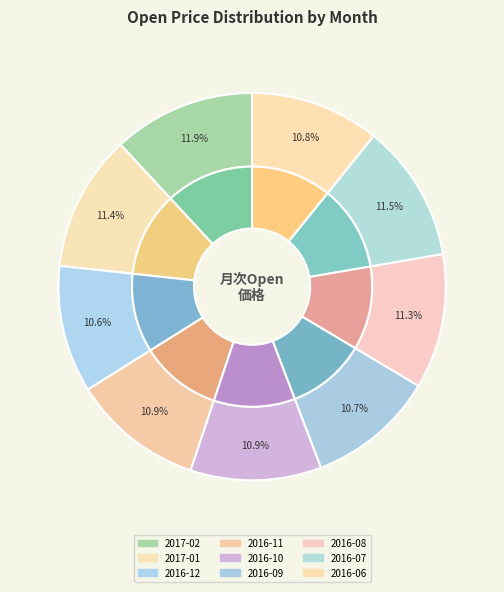

What percentage is the 2017-02 slice, to the nearest percent?

12%